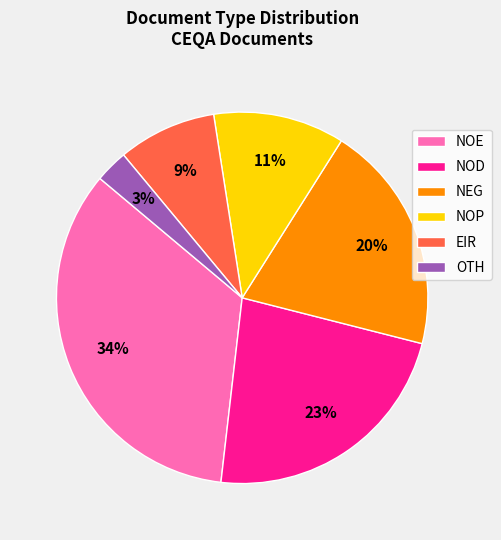

Is it true that NOE is 18% of the pie?

False